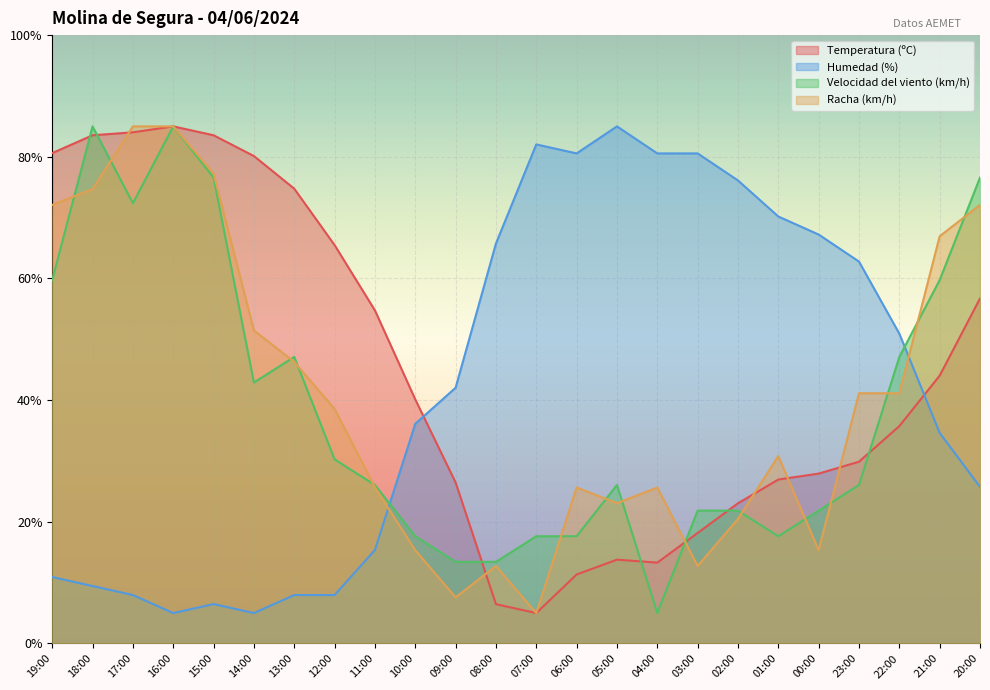

Is the value of Temperatura (ºC) at 11:00 greater than the value of Humedad (%) at 23:00?

No